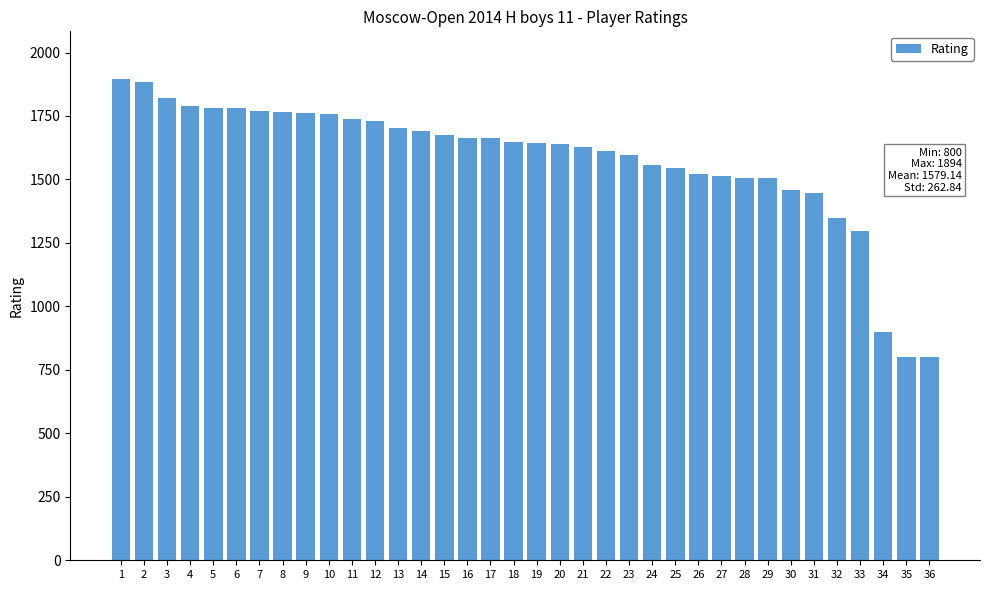

What is the change in value from 18 to 19?

-2